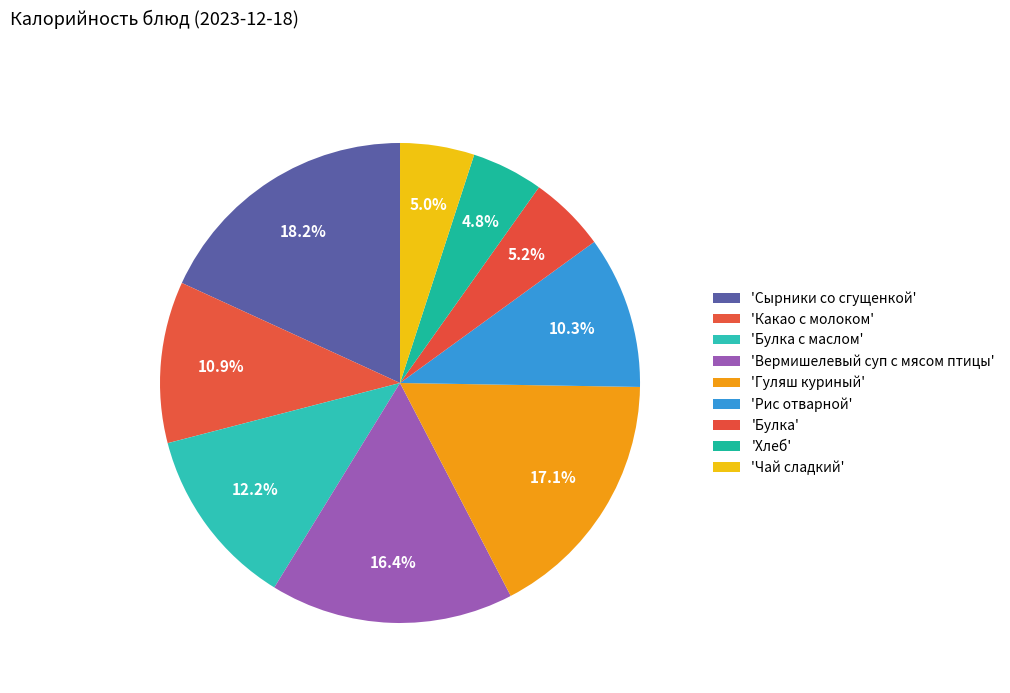

Count the number of slices in the pie.

9